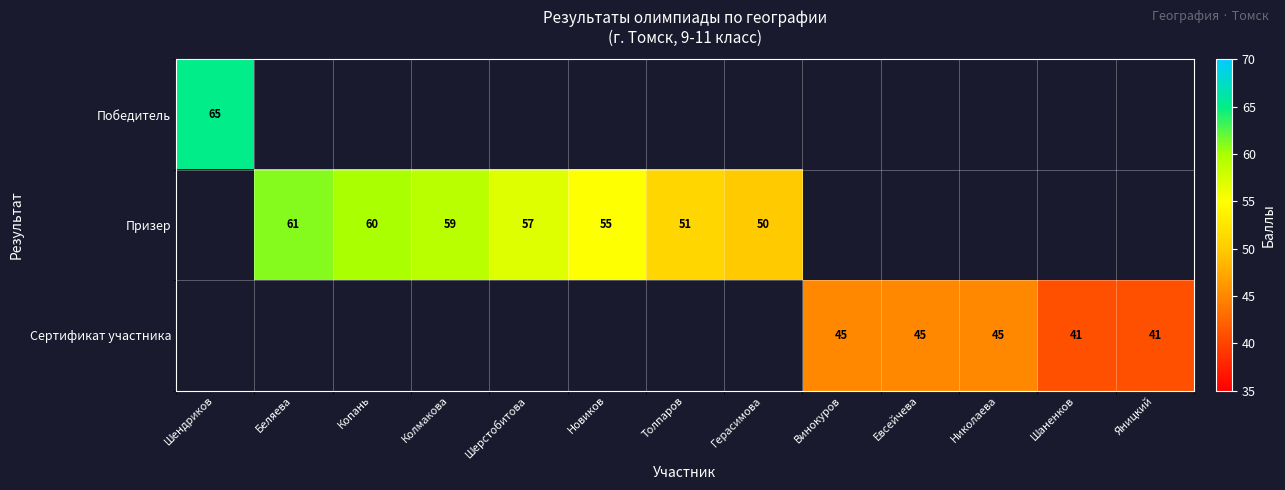

The Сертификат участника series shows 45 at Николаева. True or false?

True